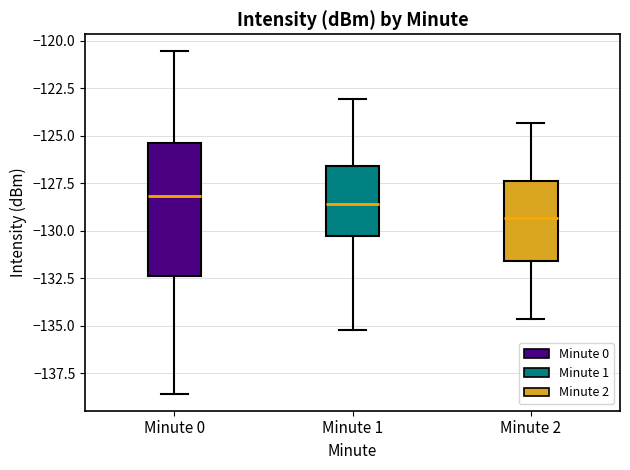

Comparing the boxes themselves (not the whiskers), which one is the tallest?

Minute 0